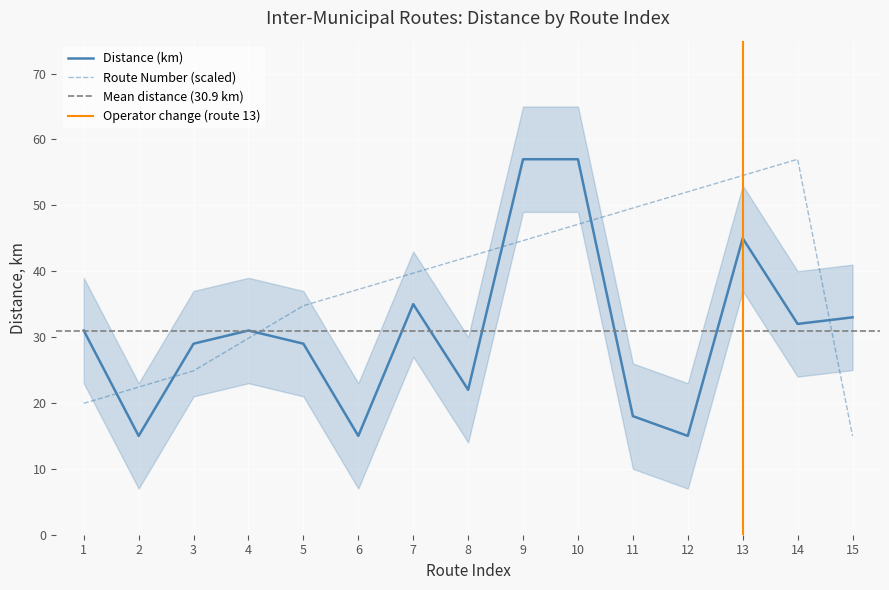

At 15, list the series in order from smallest to largest.

Route Number, Distance (km)